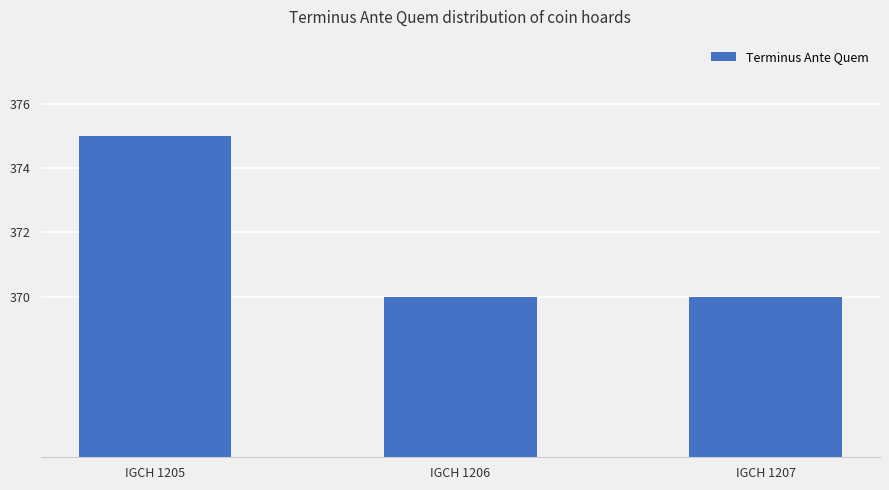

What is the average value?

372